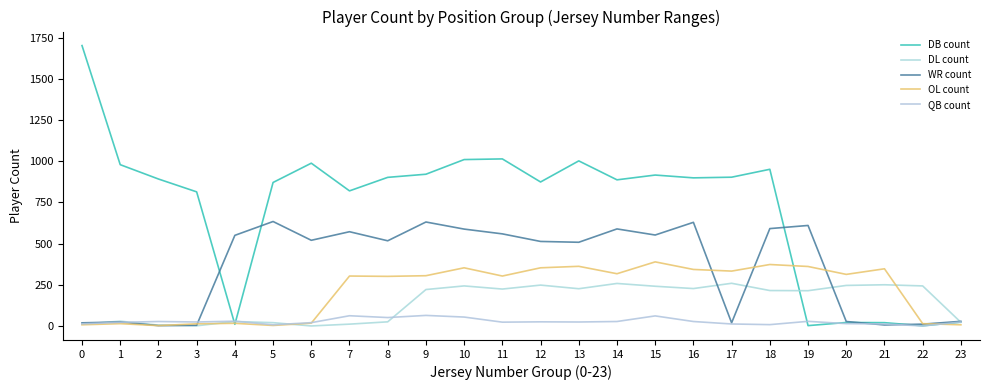

Does the chart have visible grid lines?

No